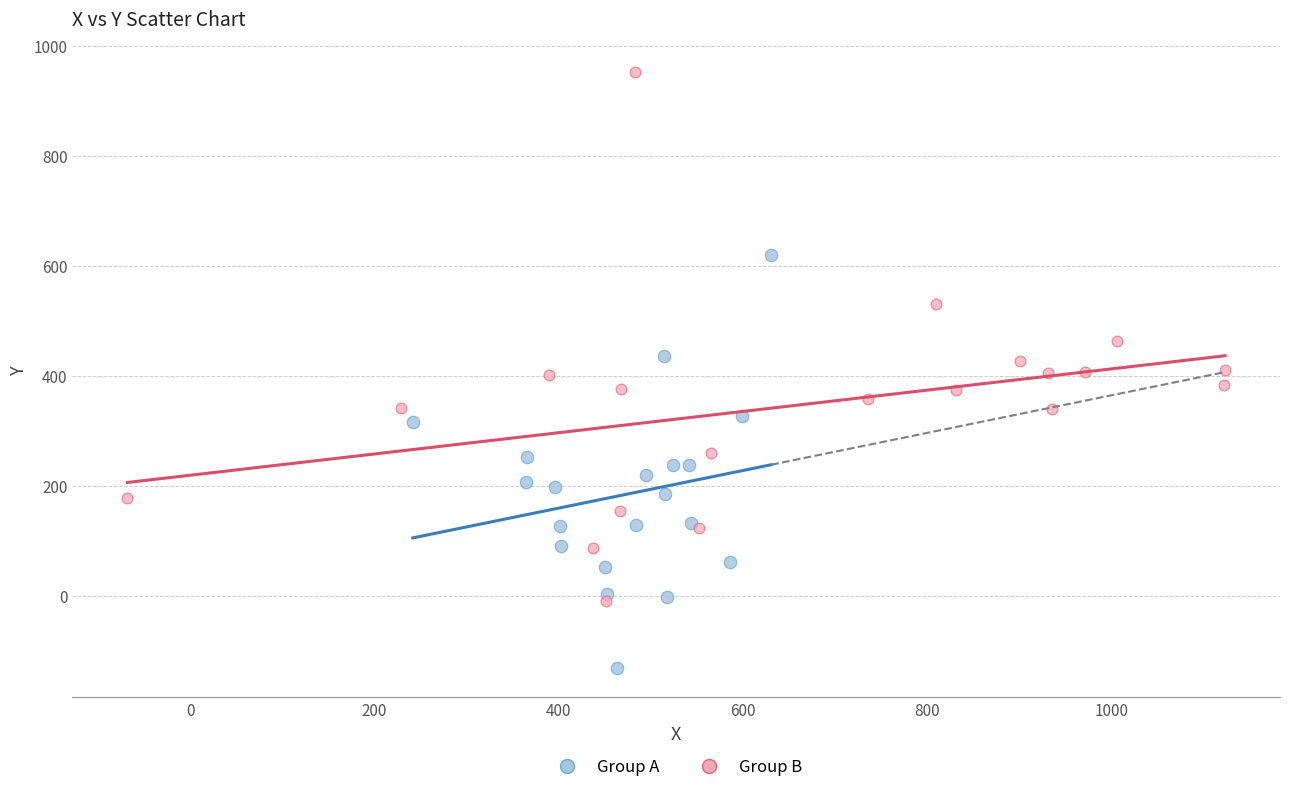

Which series reaches the minimum Y coordinate?

Group A